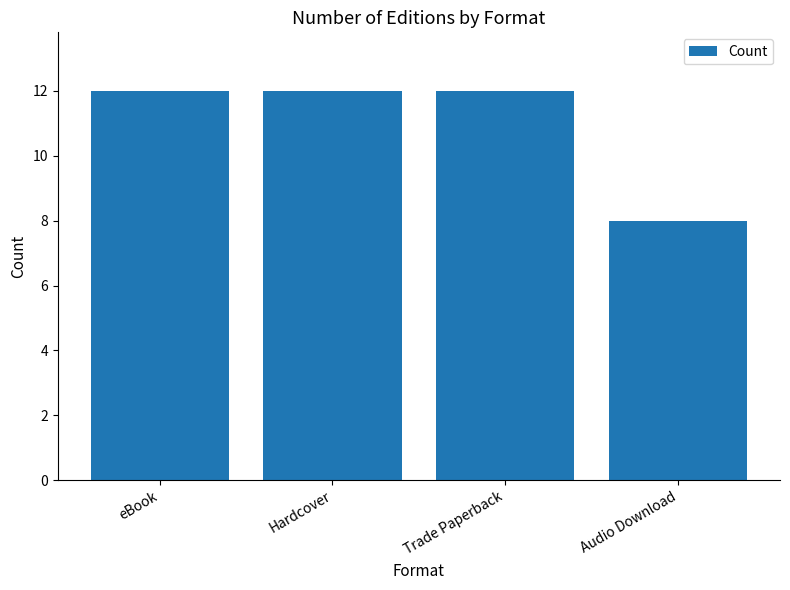

What is the ratio of the value at Hardcover to the value at eBook?

1.0